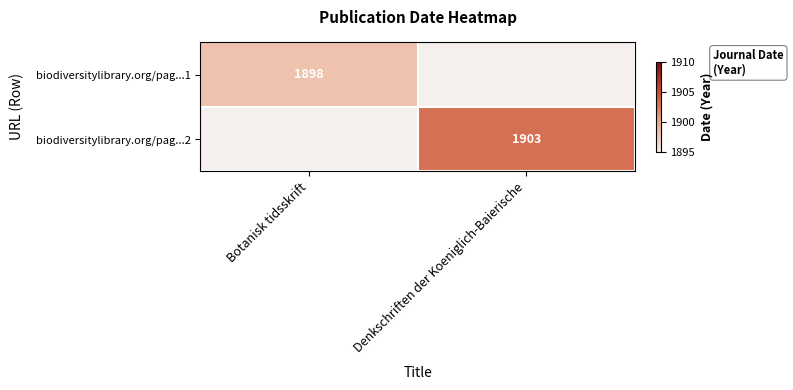

Is it true that biodiversitylibrary.org/pag...2 equals 2561 at Denkschriften der Koeniglich-Baierische?

False